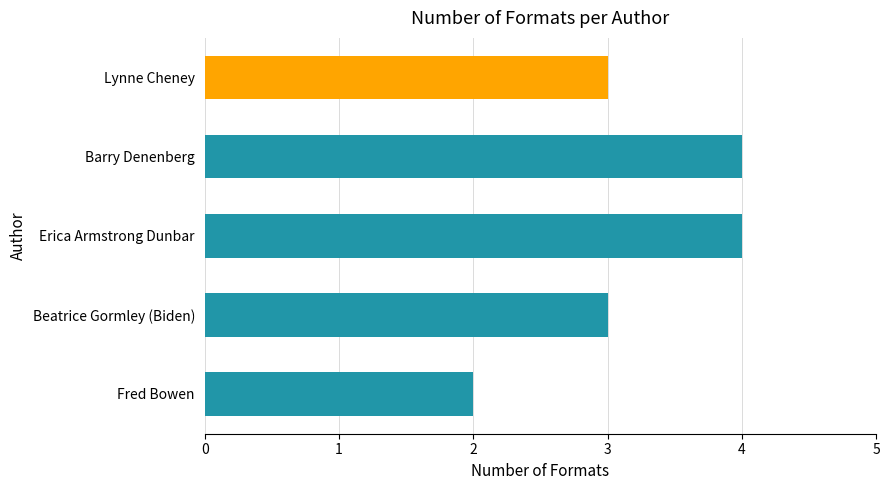

Reading bottom to top, list all the values displayed in this chart.

2	3	4	4	3